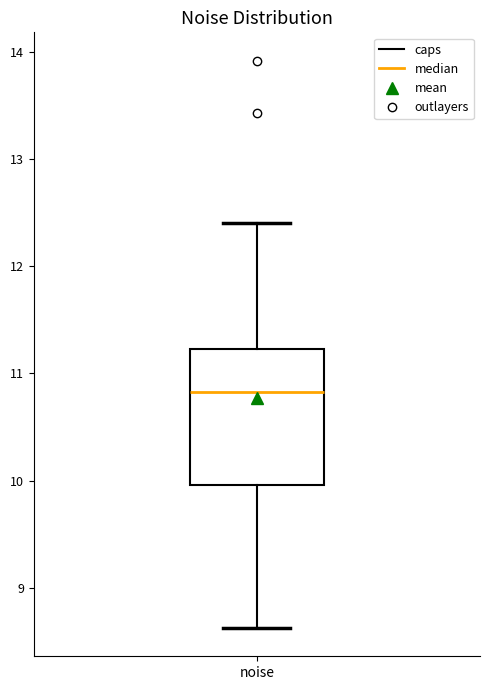

Read this box plot against the y-axis: the position of the median line, the range covered by the box, and the ends of both whiskers. The values are not printed on the chart, so give them approximately, as read against the axis.

median 10.8, box 10.0 to 11.2, whiskers 8.6 to 12.4